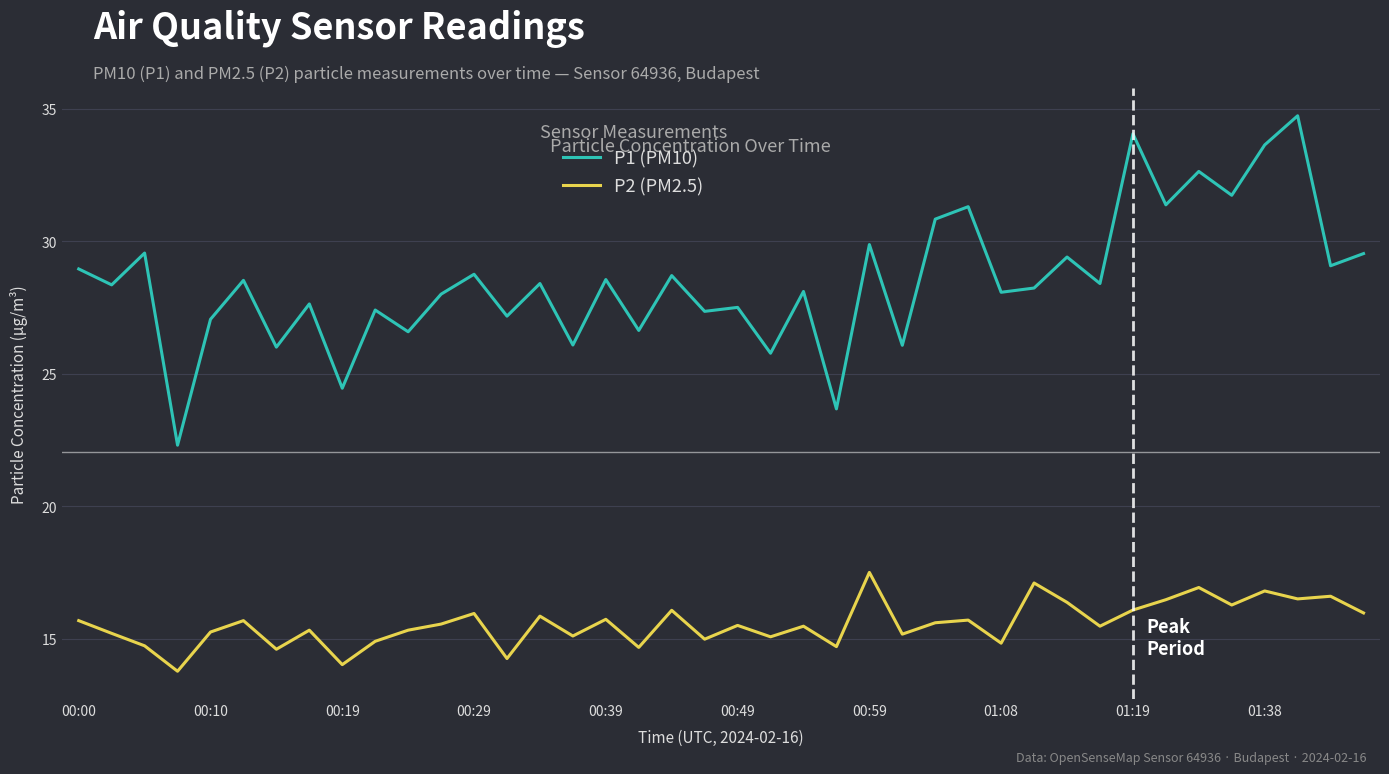

What is the difference between the maximum and minimum values in the P1 (PM10) series?

12.4